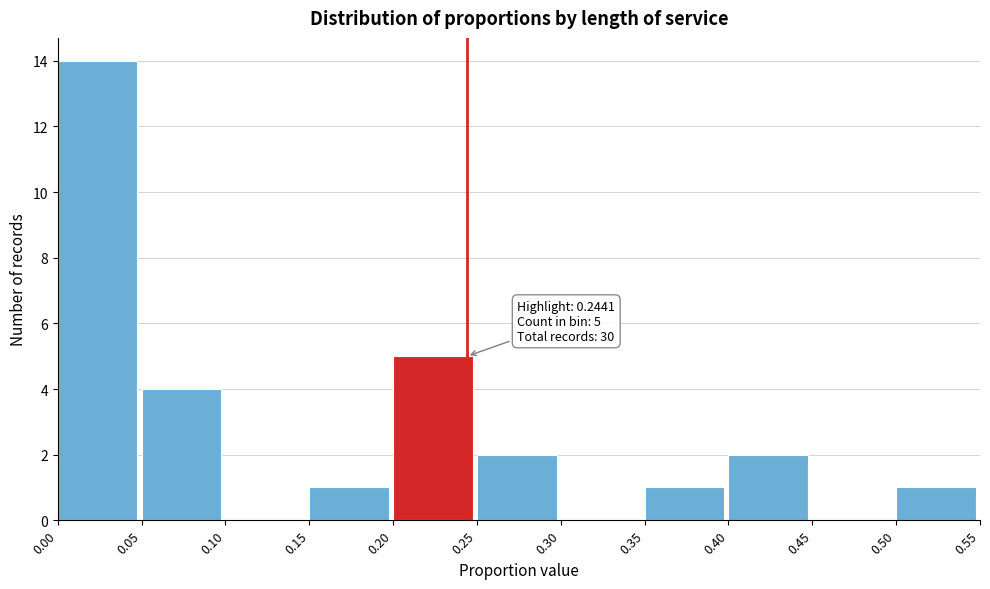

Over which range of the x-axis is the bar tallest?

0.00 to 0.05